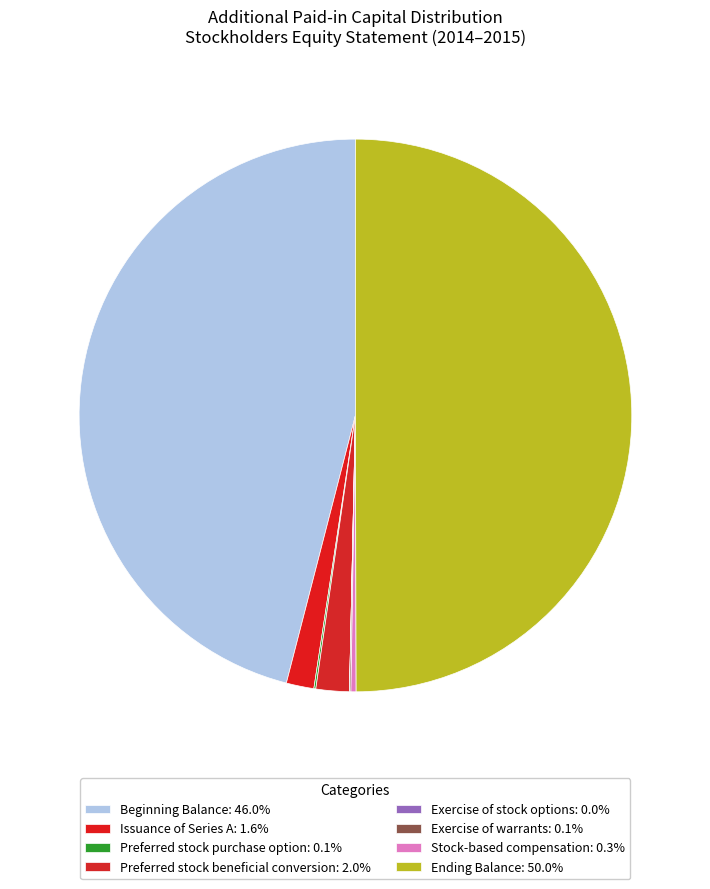

Which slice is the largest?

Ending Balance